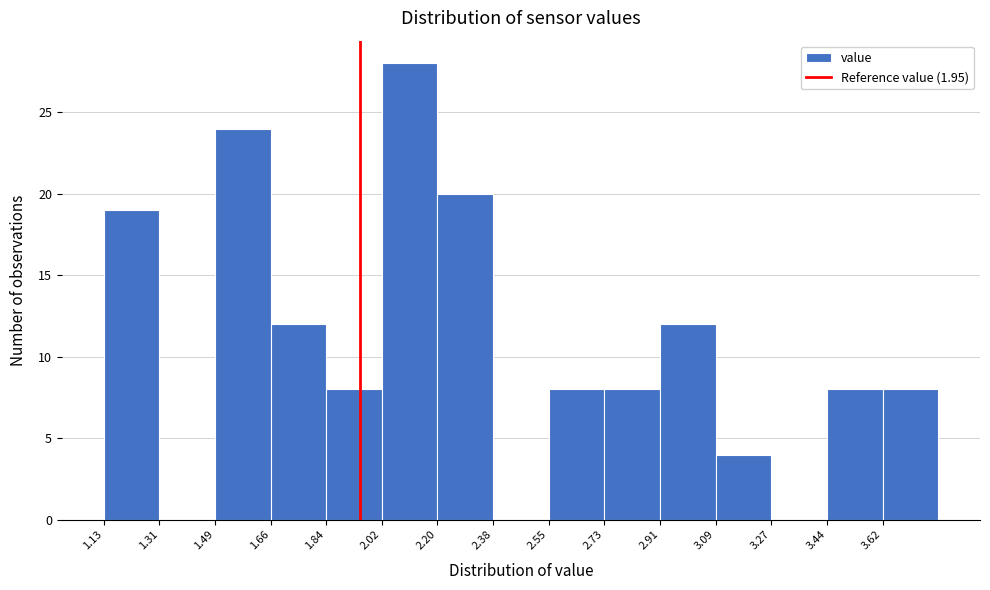

How tall is the bar that spans 1.842 to 2.020 on the x-axis? Neither the bar edges nor the heights are printed on the chart, so give them approximately, as read against the axes.

8